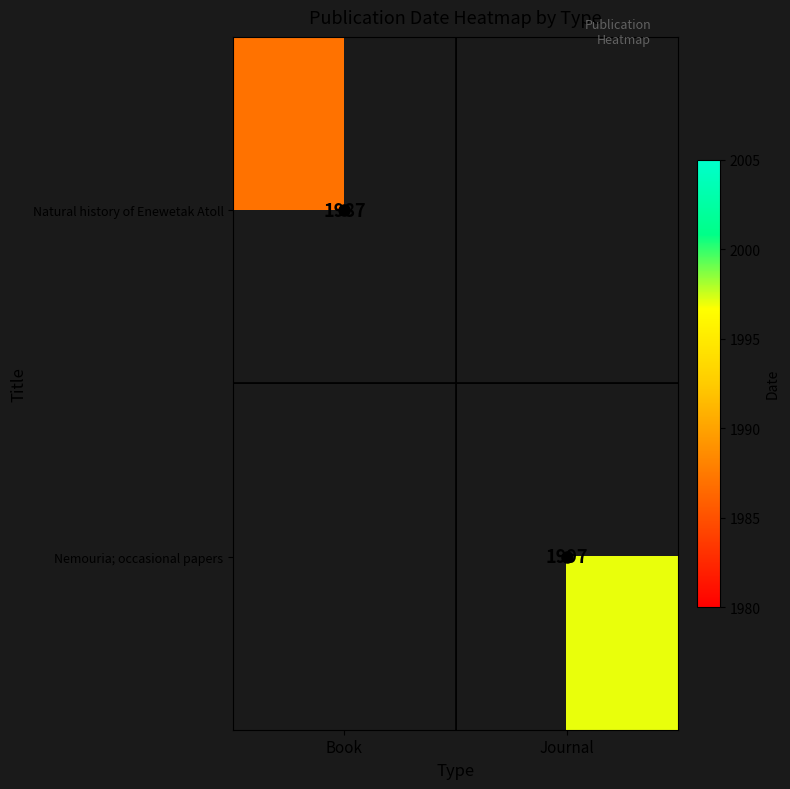

Is the value of Nemouria; occasional papers at Journal greater than the value of Natural history of Enewetak Atoll at Book?

Yes